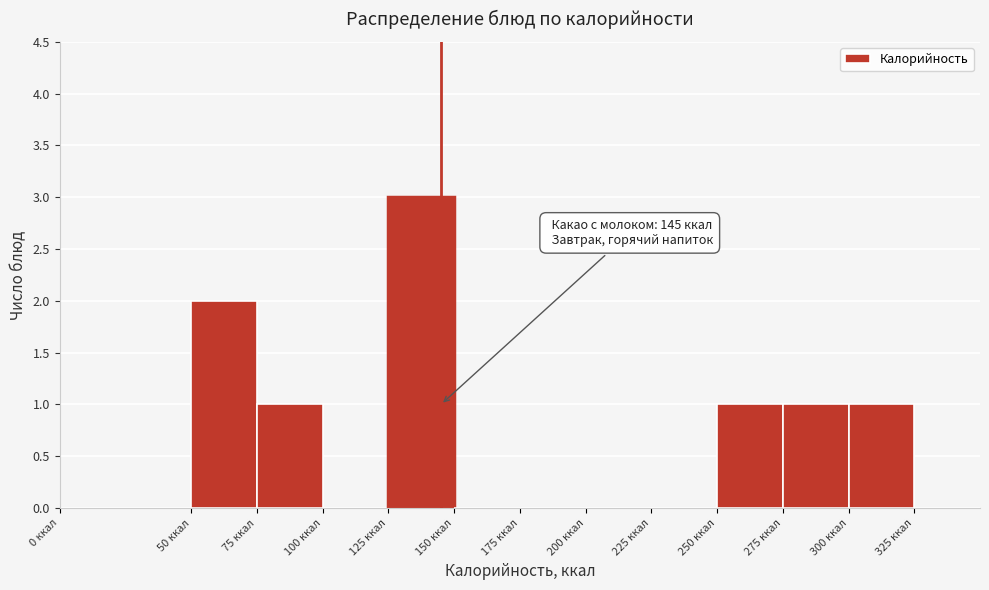

Which range on the x-axis has the tallest bar?

125 to 150